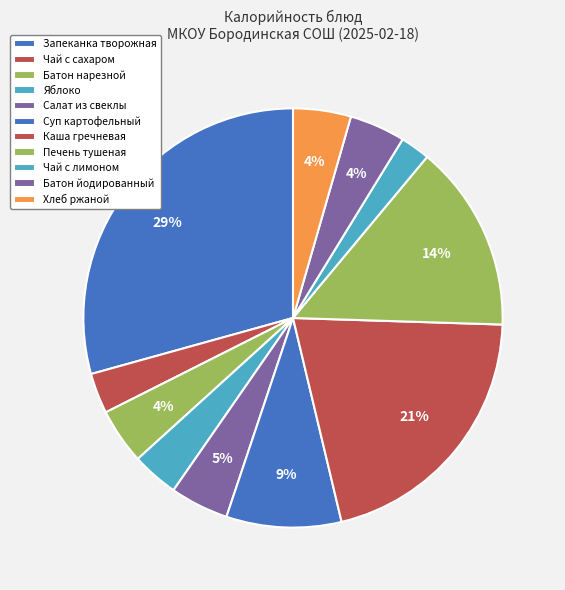

What percentage is the Печень тушеная slice, to the nearest percent?

14%